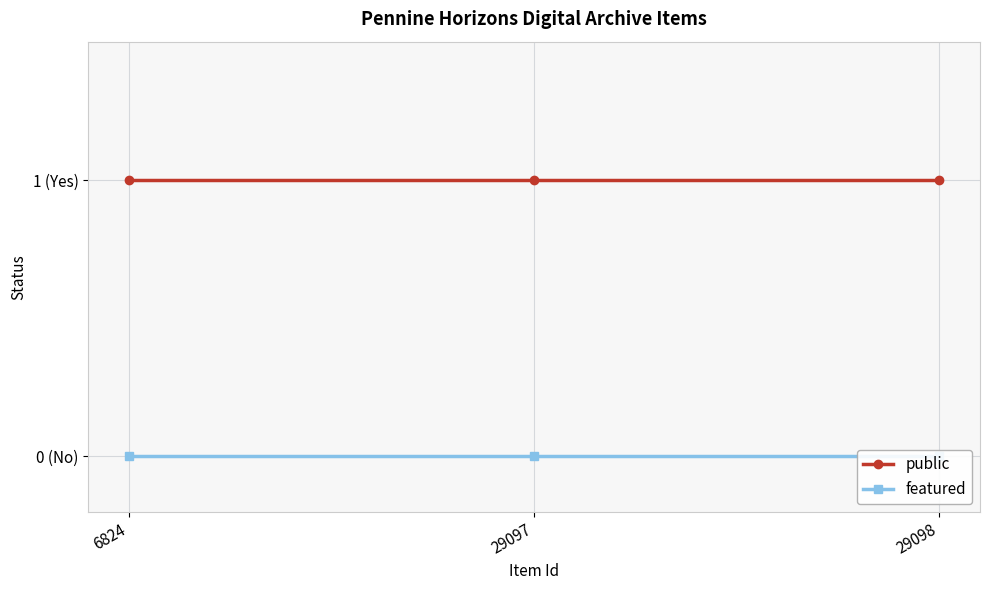

List the labels in order of public value, largest first.

6824, 29097, 29098